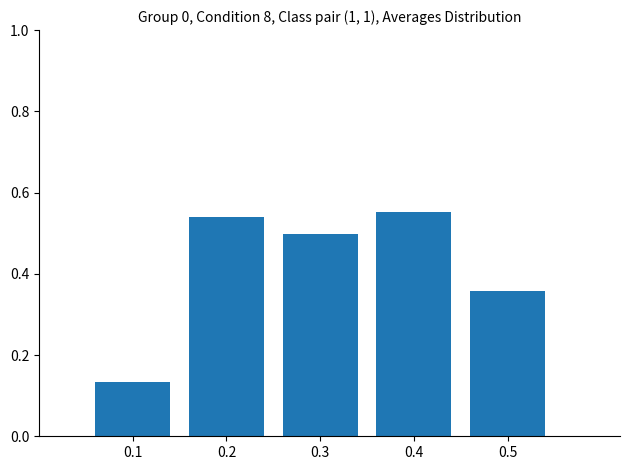

List the labels in order of value, largest first.

0.4, 0.2, 0.3, 0.5, 0.1